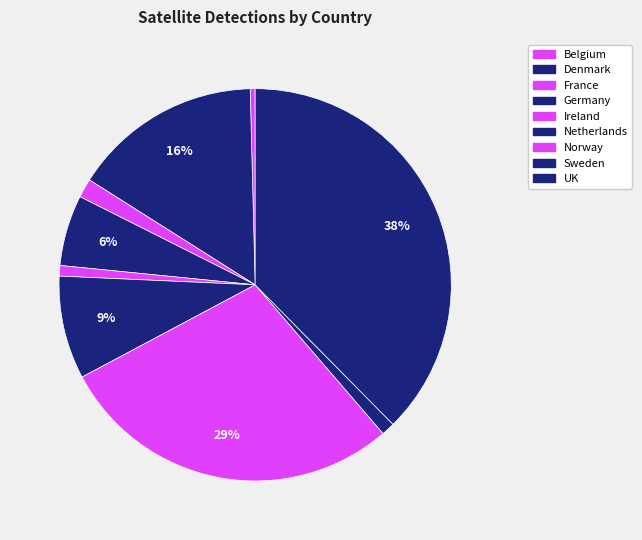

Count the number of slices in the pie.

9